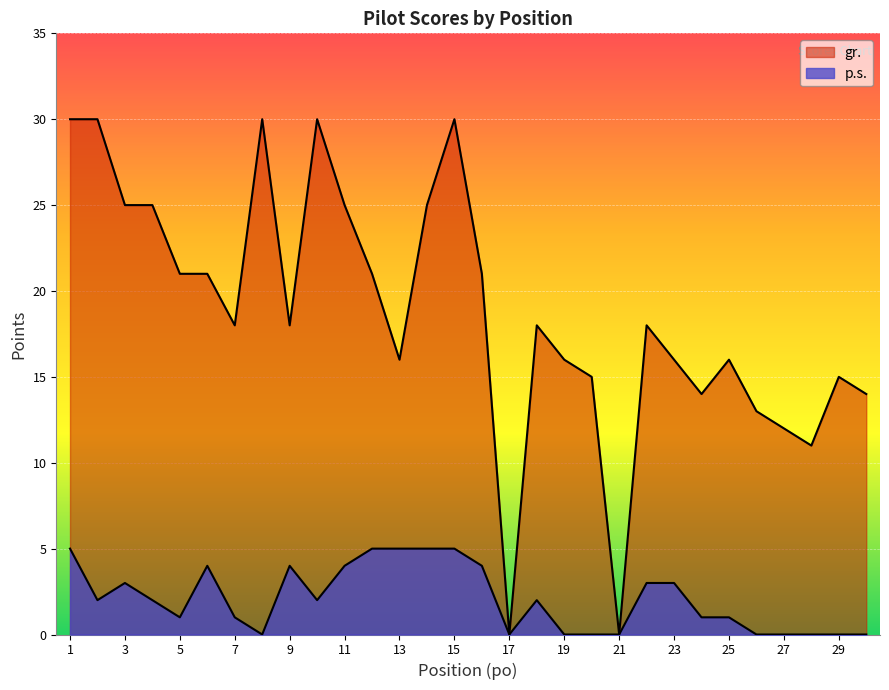

True or false: gr. and p.s. intersect in this chart.

False